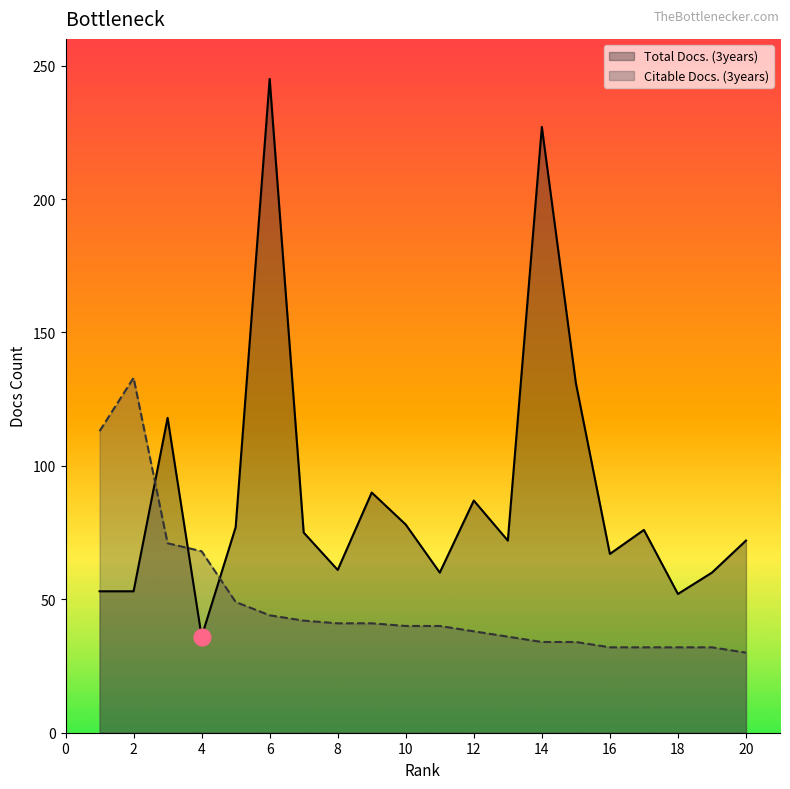

The Citable Docs. (3years) series shows 54 at 12. True or false?

False